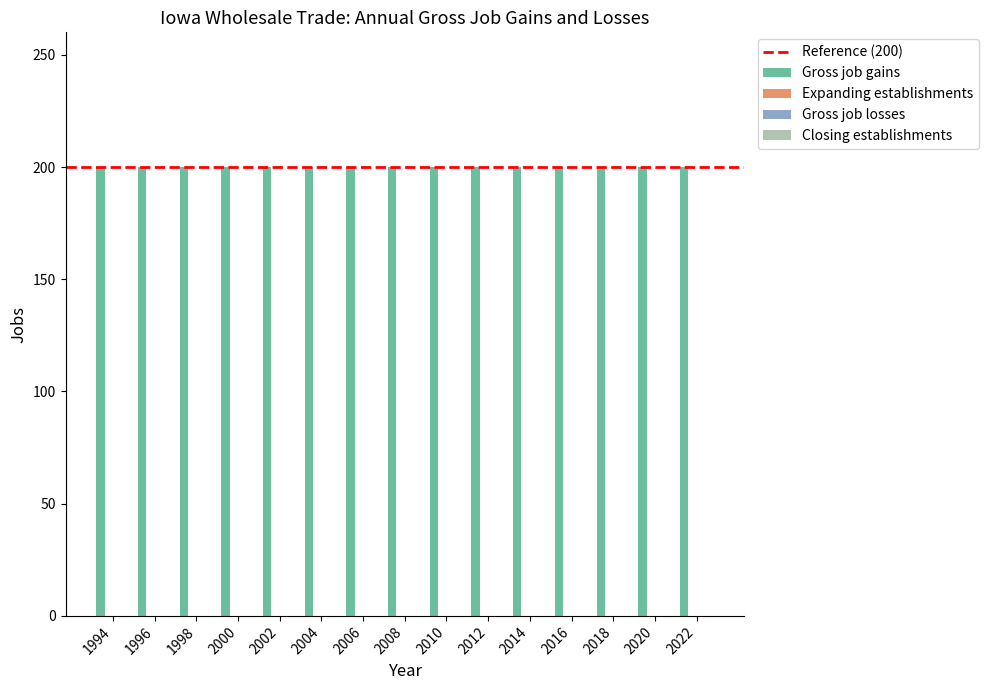

What is the maximum value for Gross job gains?

200